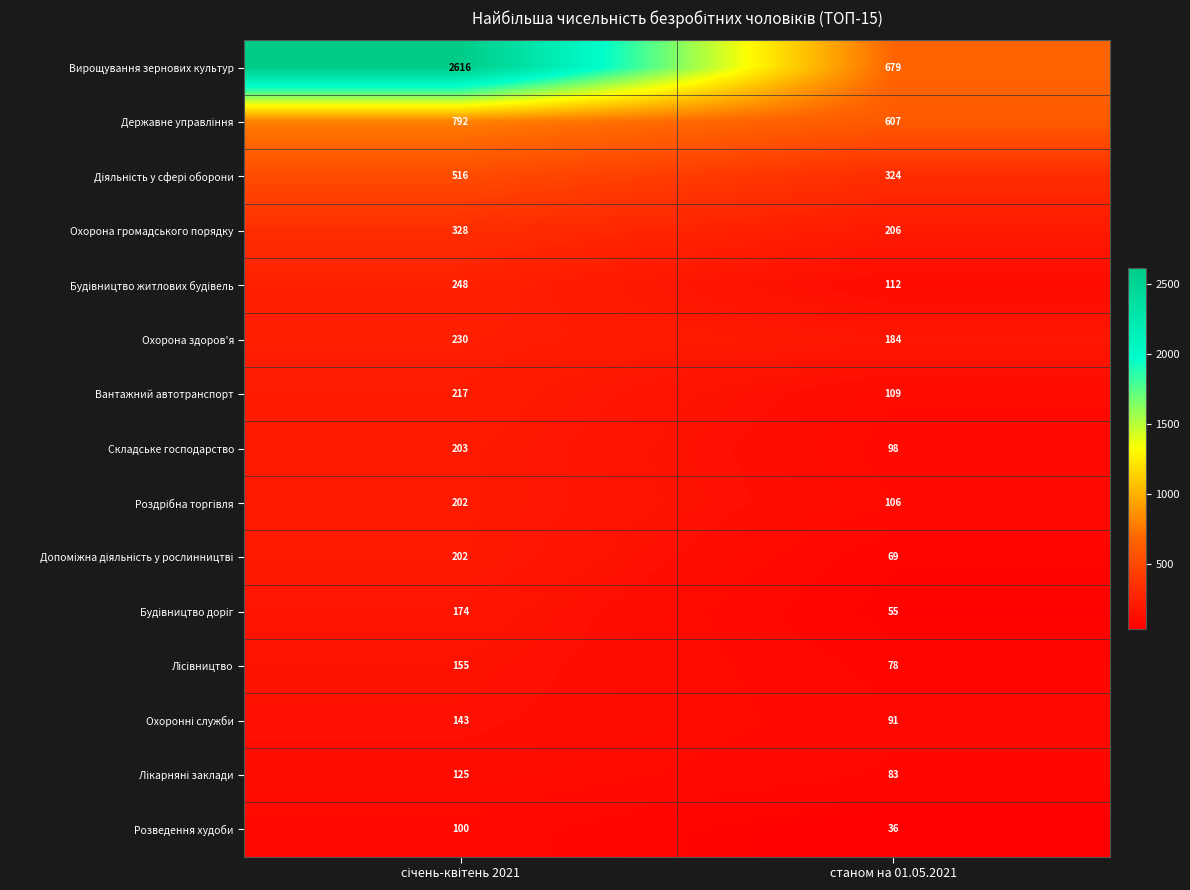

Which series has the widest spread of values?

Вирощування зернових культур